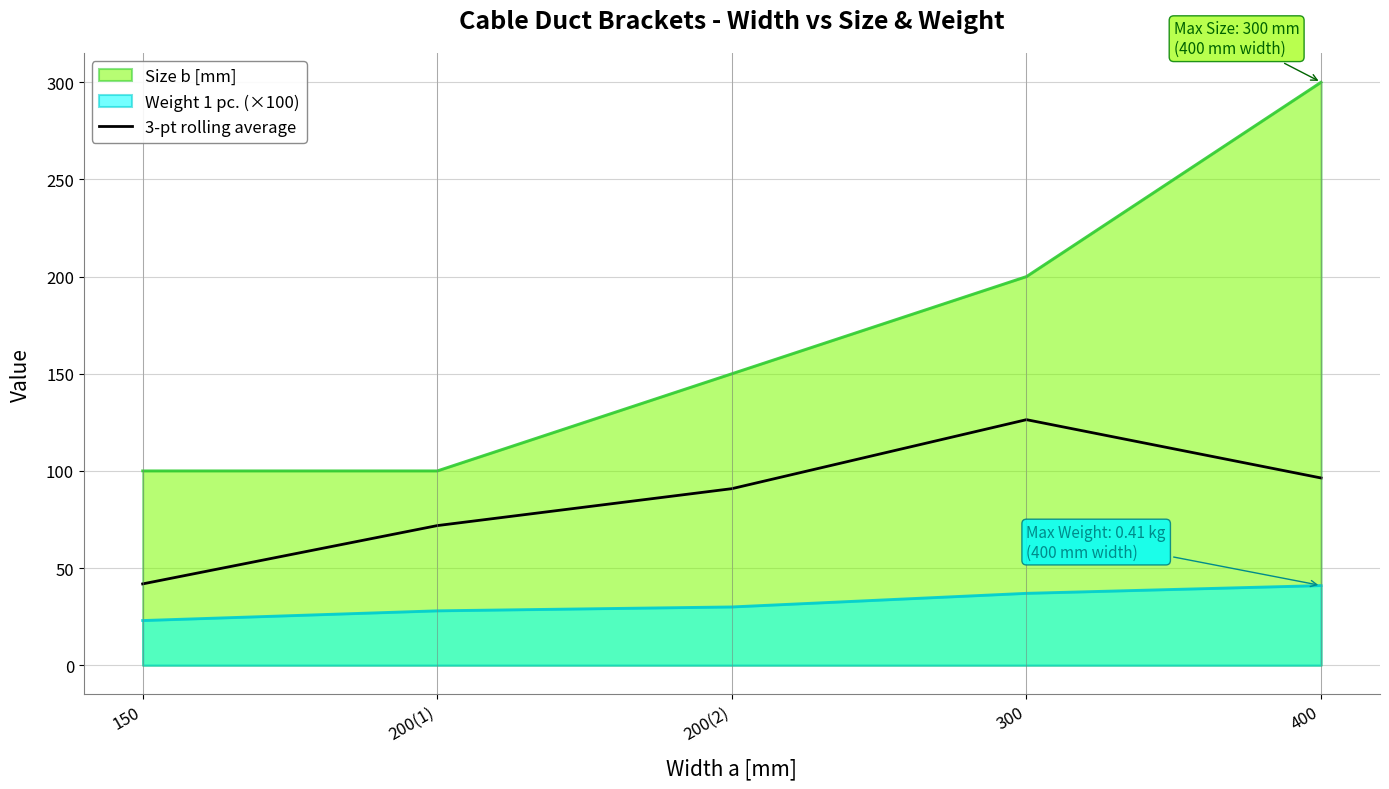

At 300, list the series in order from largest to smallest.

Size b [mm], 3-pt rolling average, Weight 1 pc. (×100)